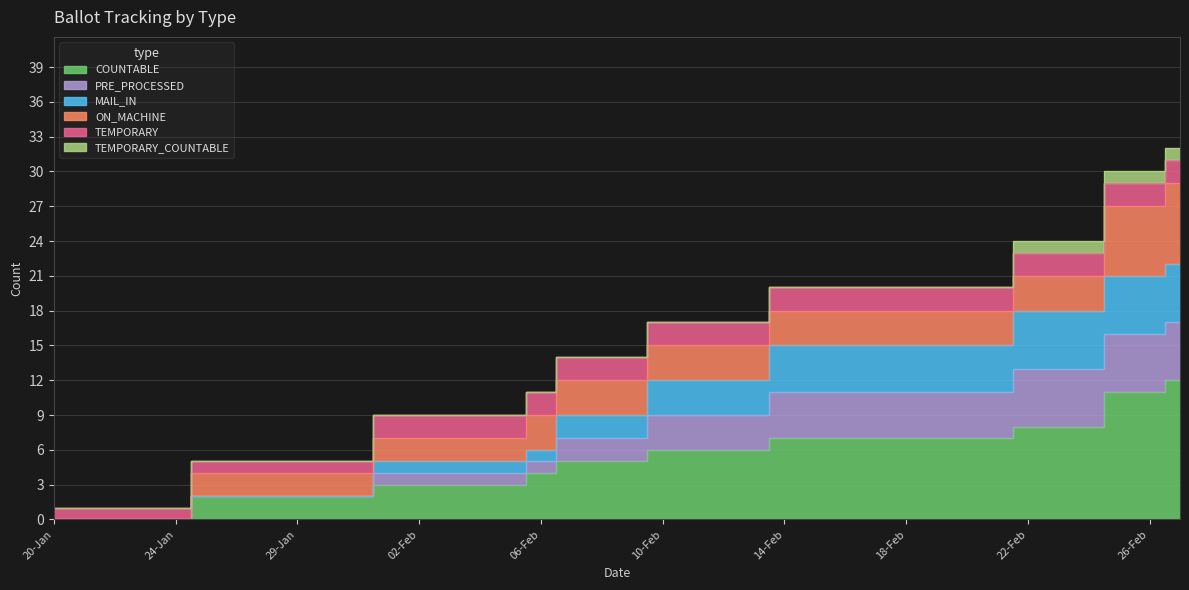

At which label does MAIL_IN reach its peak?

27-Feb